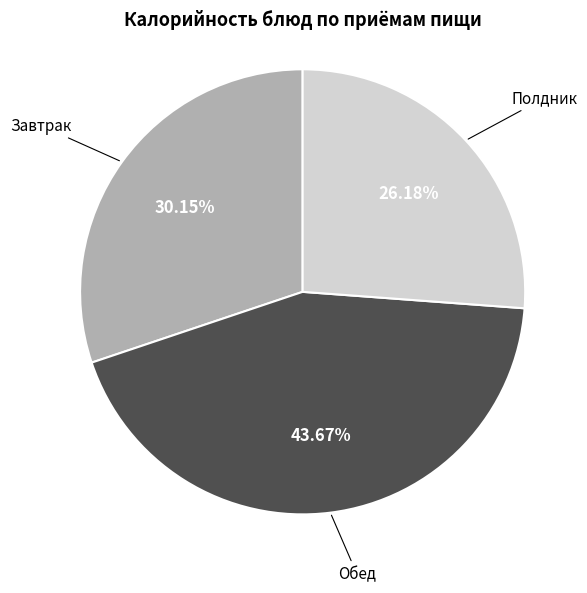

What is the ratio of the value at Завтрак to the value at Обед?

0.7